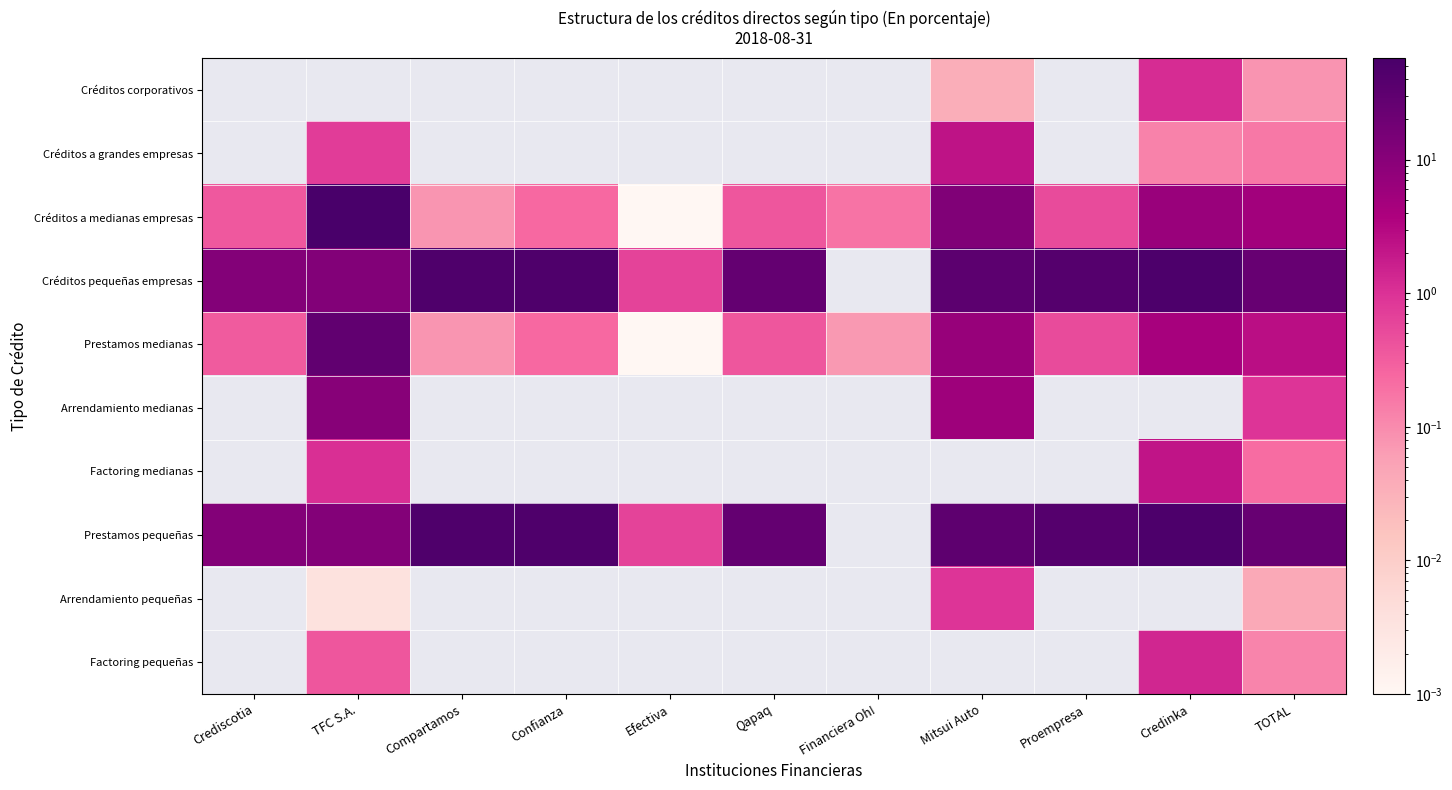

What is the approximate value of Créditos a medianas empresas at Financiera Oh!?

0.2